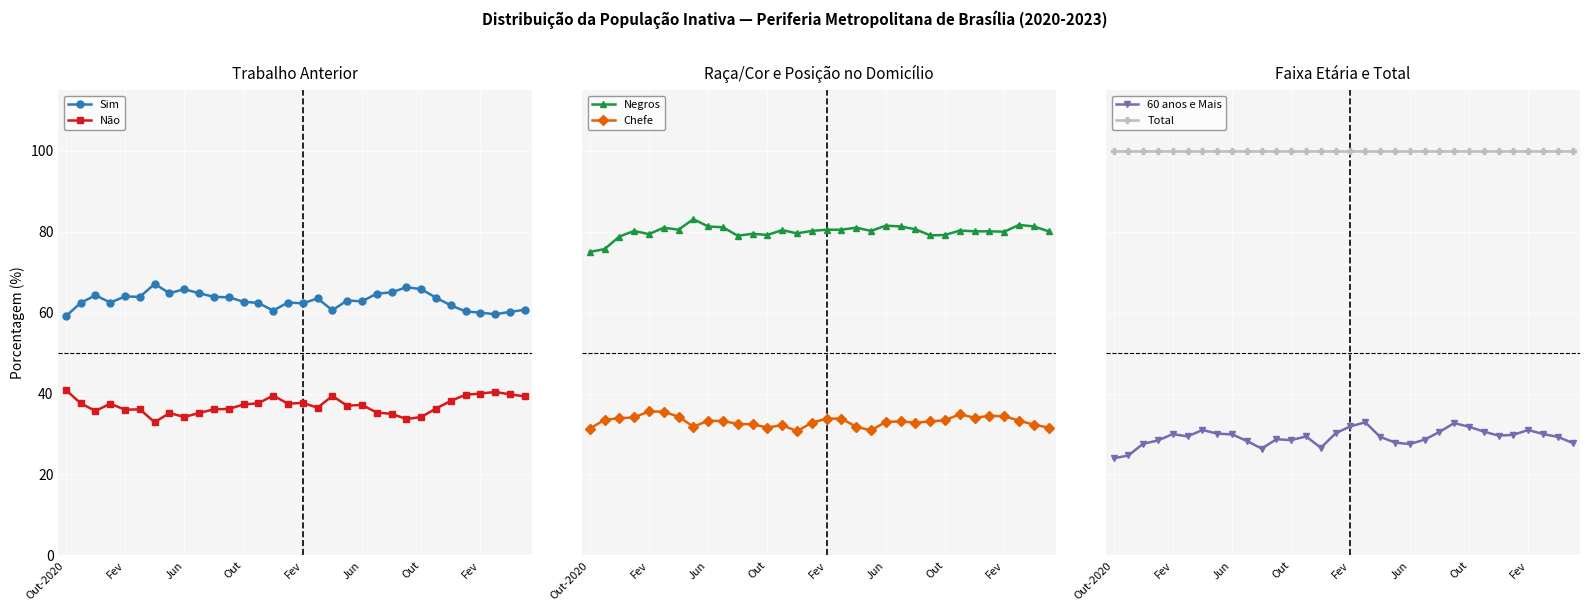

At which category does the chart reach its minimum across all series?

Out-2020